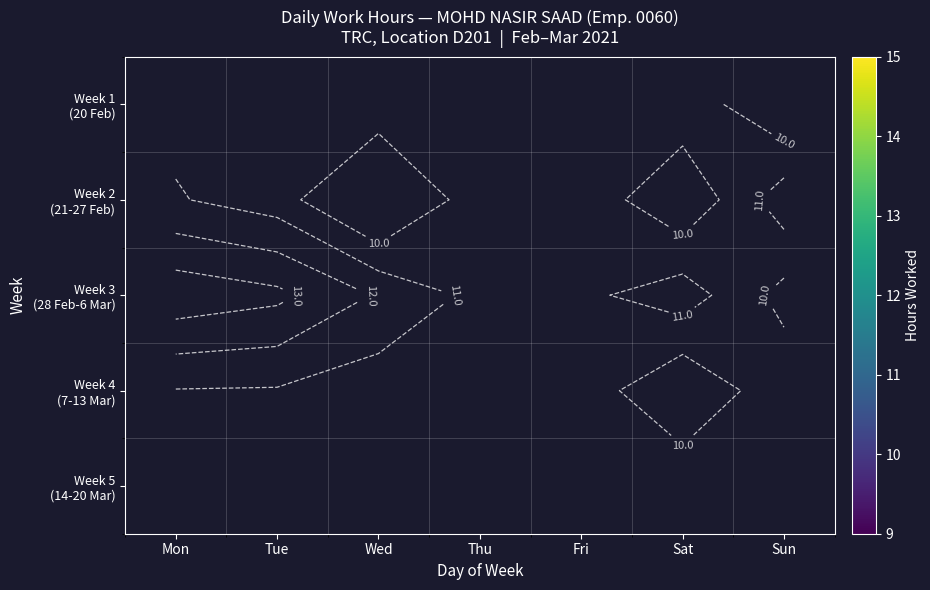

Rank the series by their average value, from lowest to highest.

Week 1 (20 Feb), Week 2 (21-27 Feb), Week 3 (28 Feb-6 Mar), Week 4 (7-13 Mar), Week 5 (14-20 Mar)